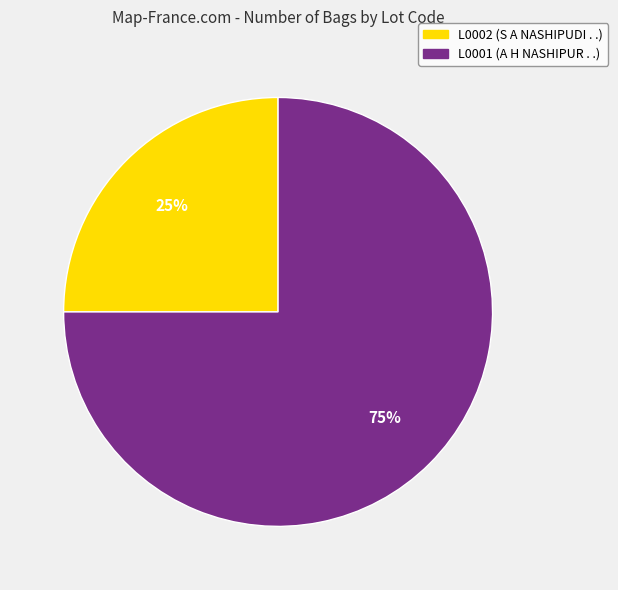

Is there a majority slice in this chart?

Yes